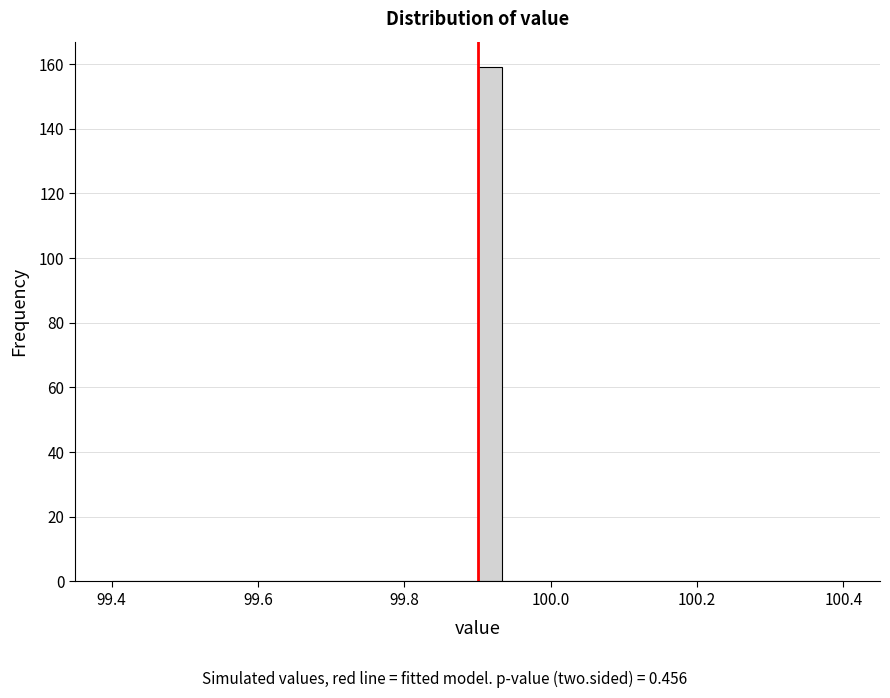

Read against the x-axis, roughly where is the centre of the tallest bar?

99.92